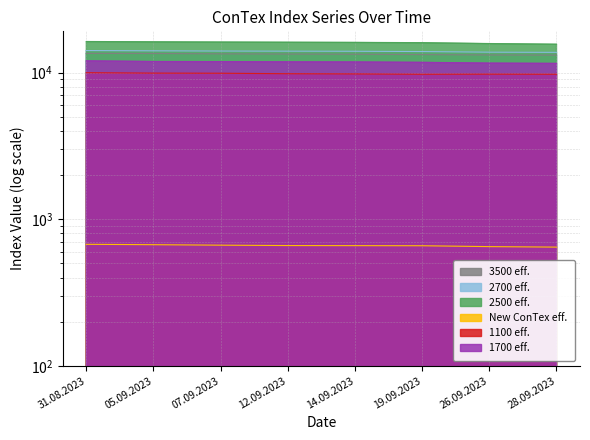

True or false: 1100 has more than 2 points higher than both neighbors.

False